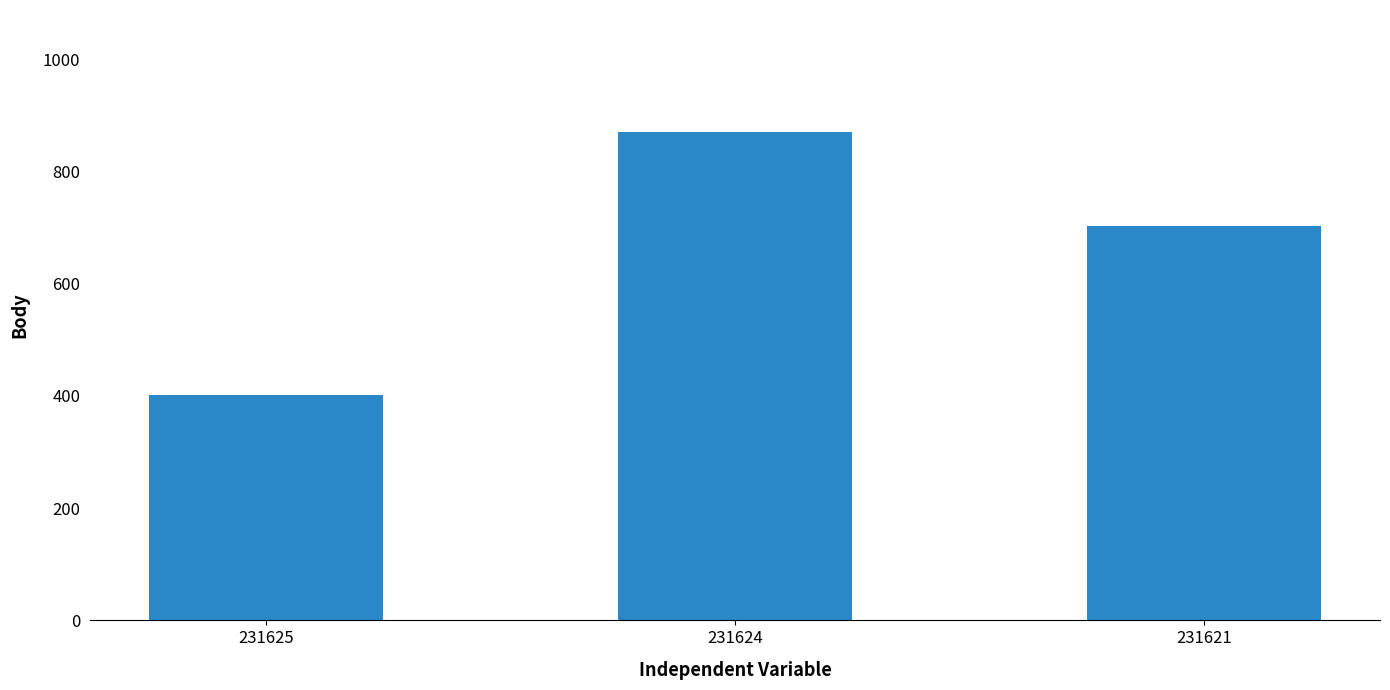

Rank the categories by value from lowest to highest.

231625, 231621, 231624